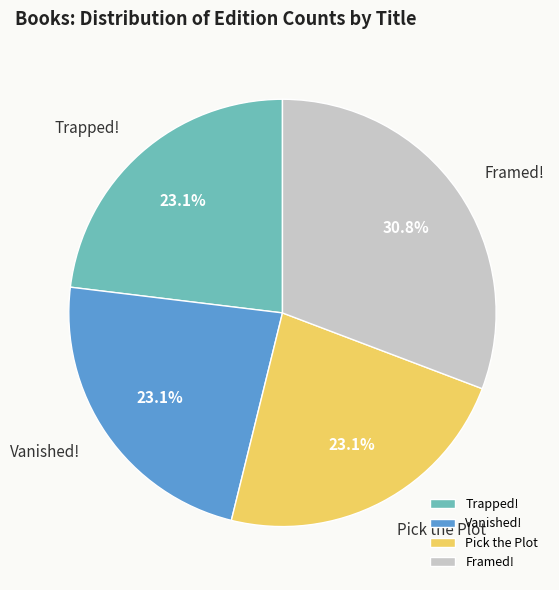

Is it true that Framed! is 43% of the pie?

False